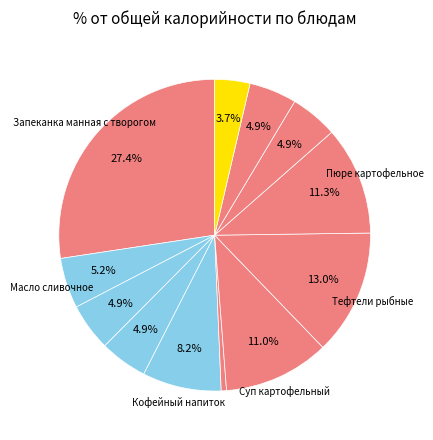

How many segments does this pie chart have?

12